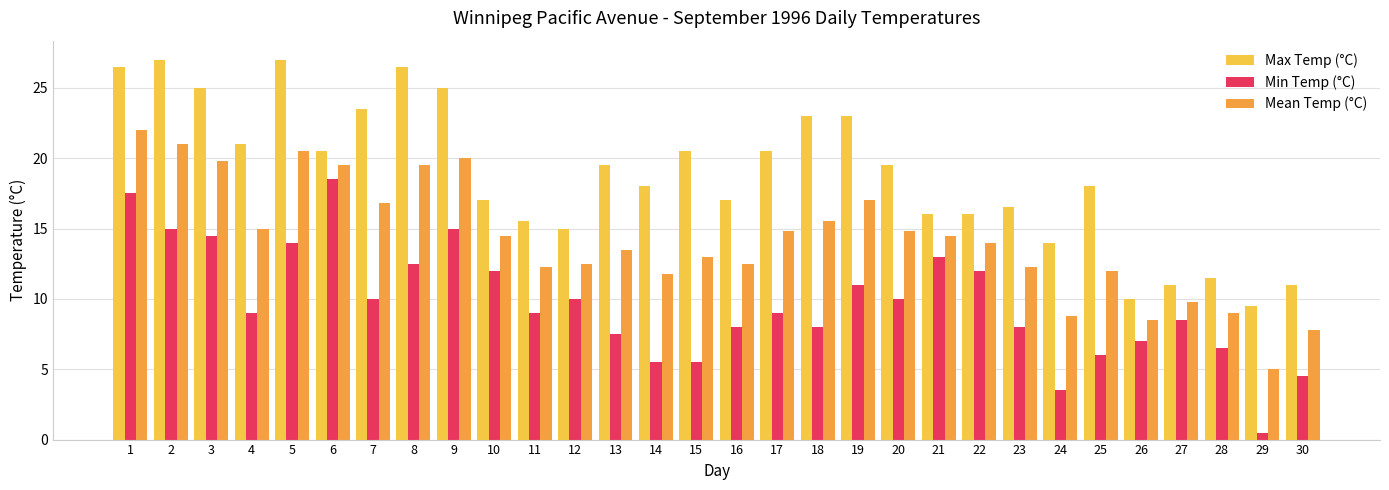

Which label corresponds to the smallest value in the chart?

29